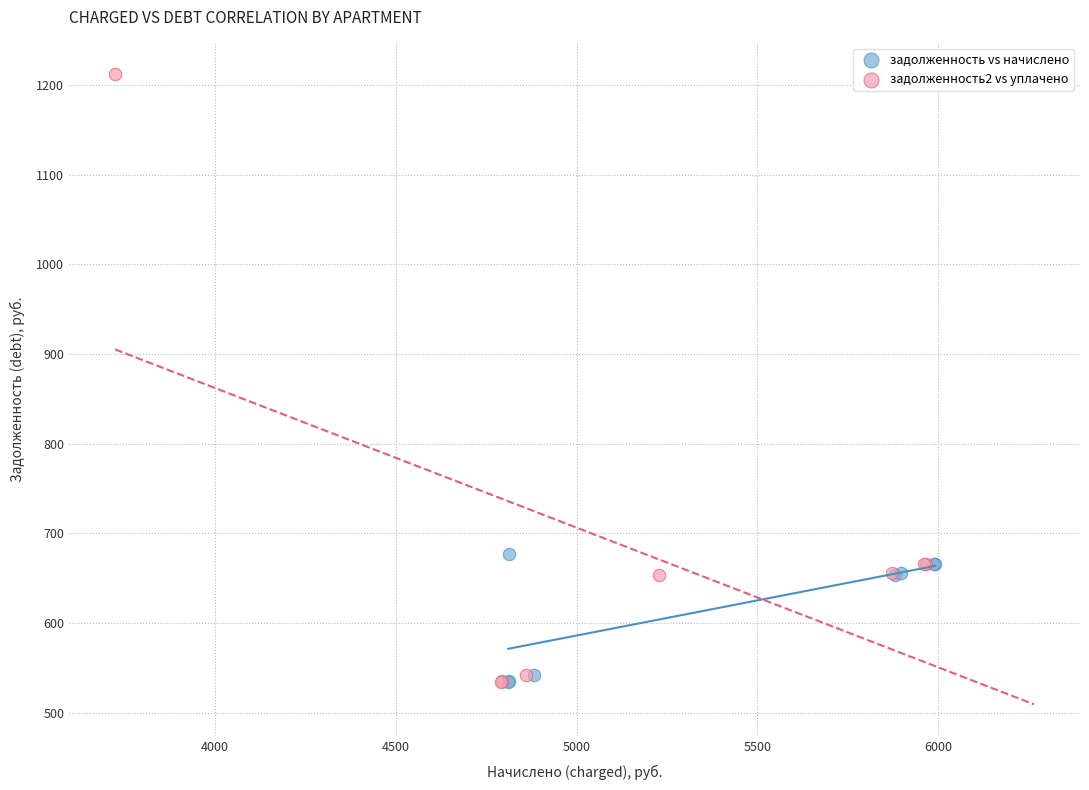

Which series has the widest spread of Y values?

задолженность2 vs уплачено